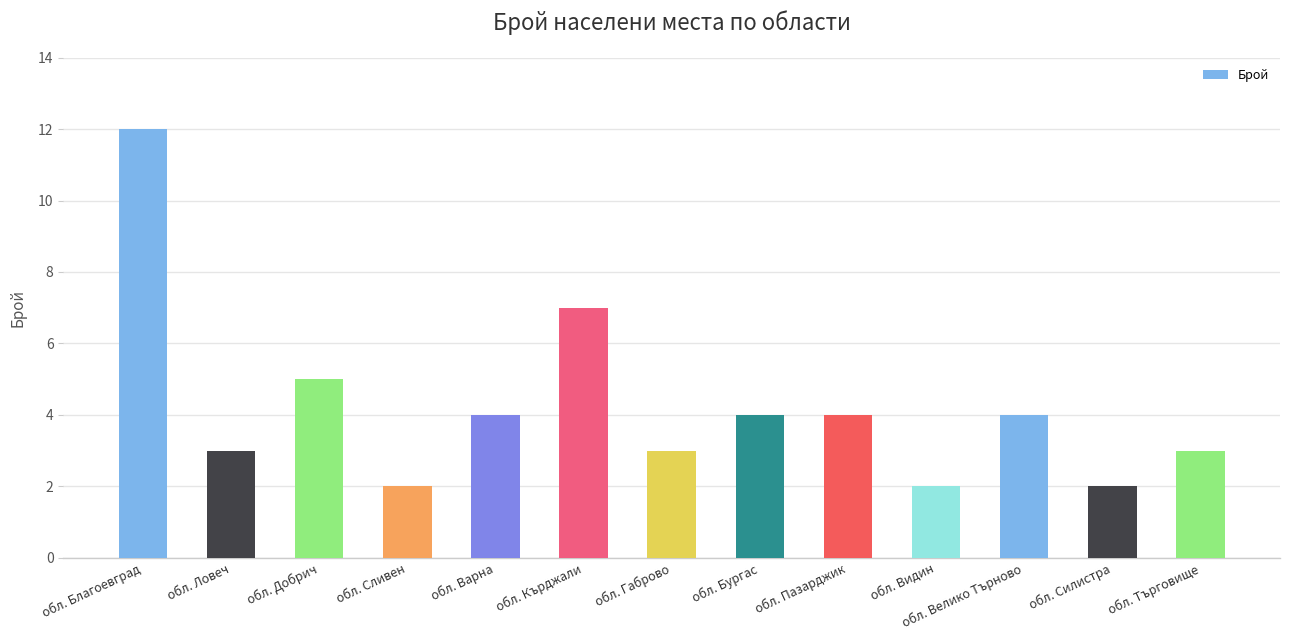

Does the chart contain stacked bars?

No